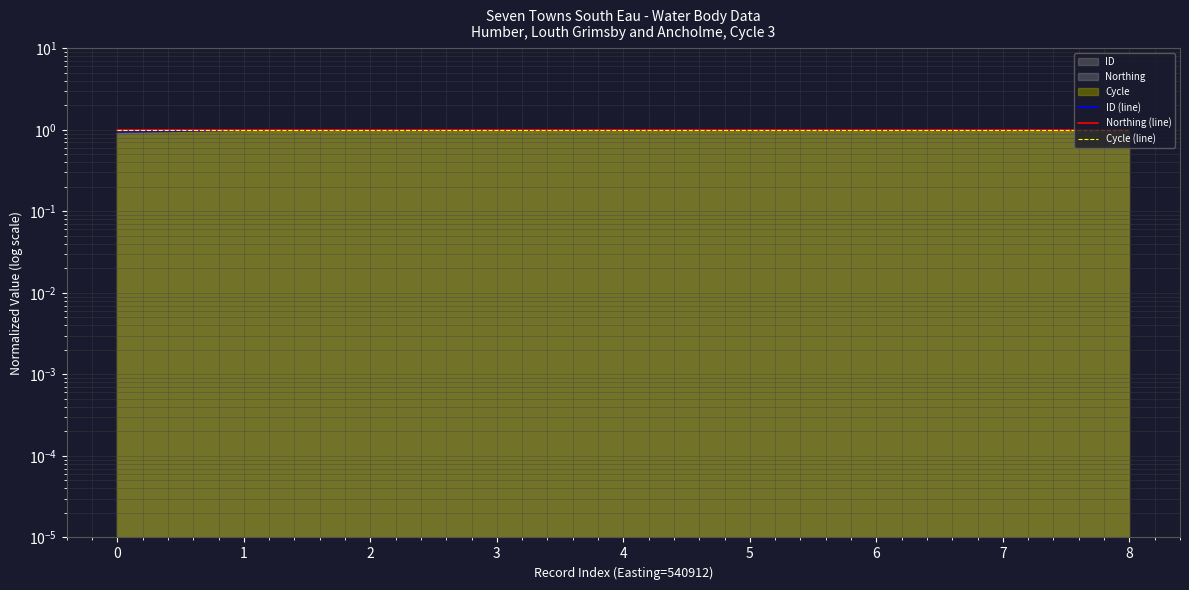

Rank the series at 8 from lowest to highest value.

ID (line), Northing (line), Cycle (line)